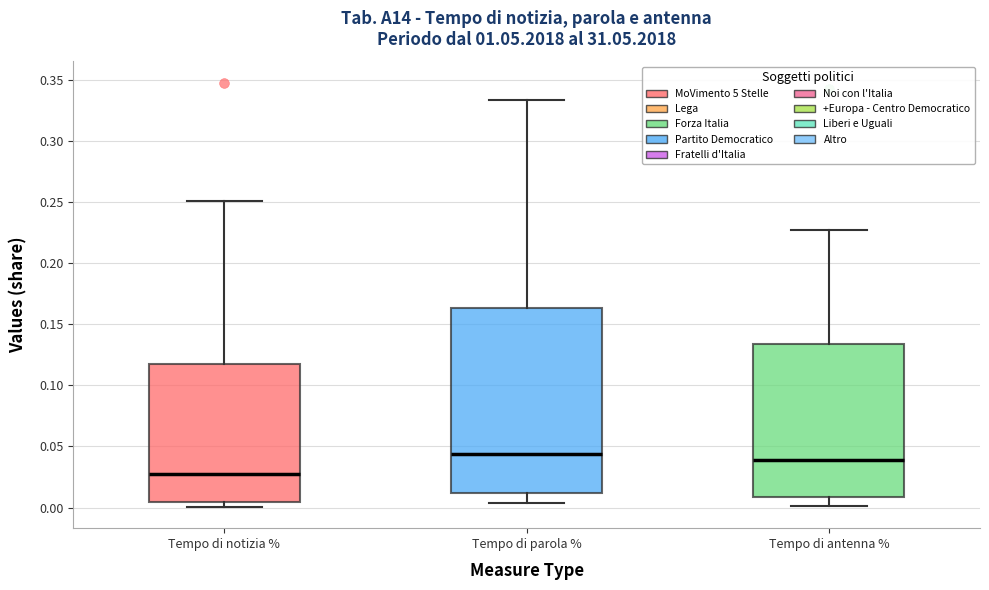

Where does the upper whisker of the box for Tempo di antenna % end on the y-axis? The values are not printed on the chart, so give them approximately, as read against the axis.

0.225